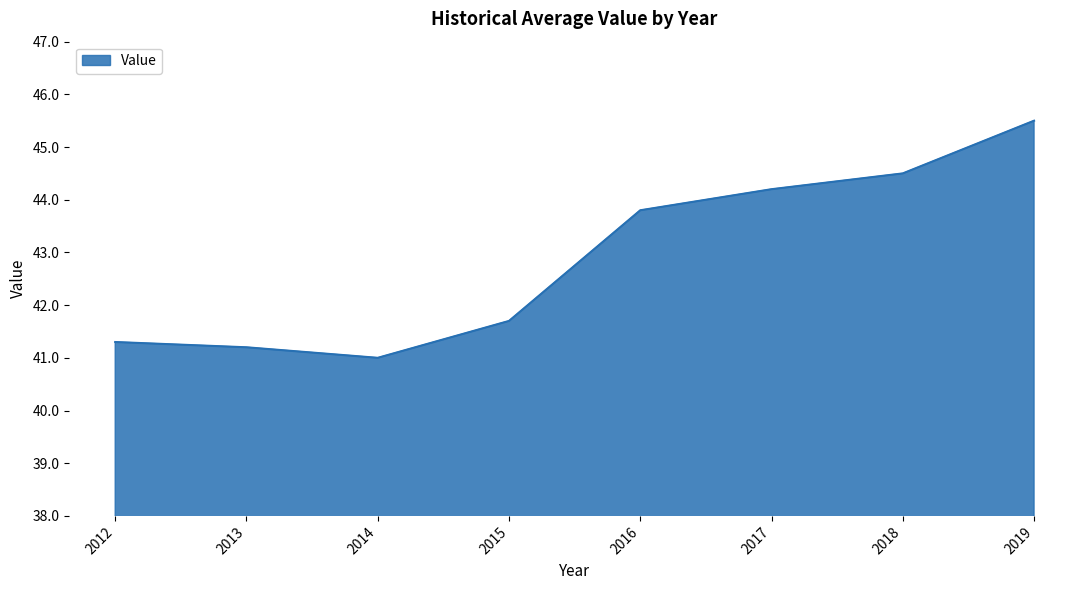

True or false: the data shows 41.3 at 2012.

True